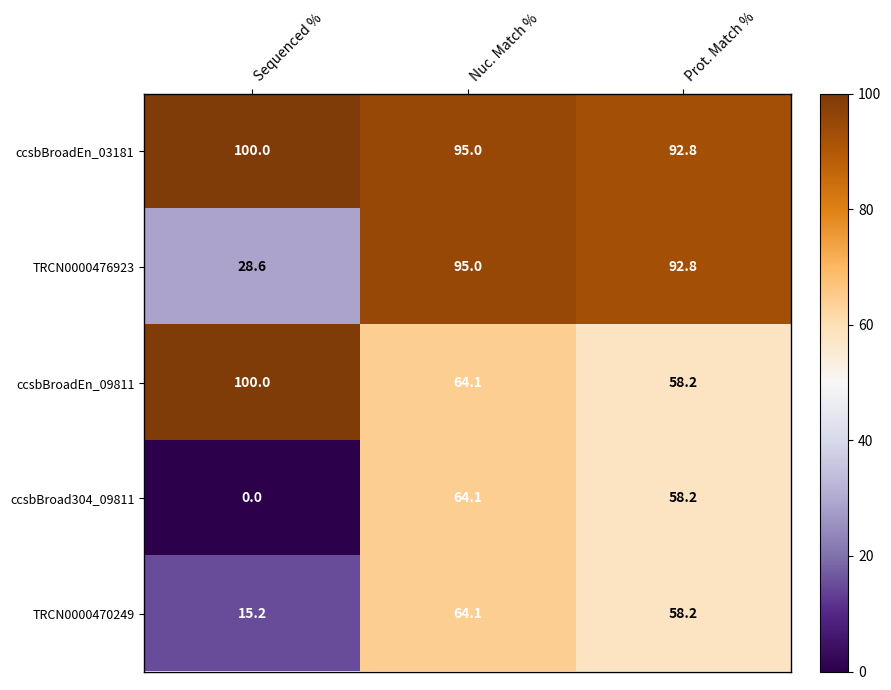

What is the sum of all ccsbBroadEn_09811 values?

222.3